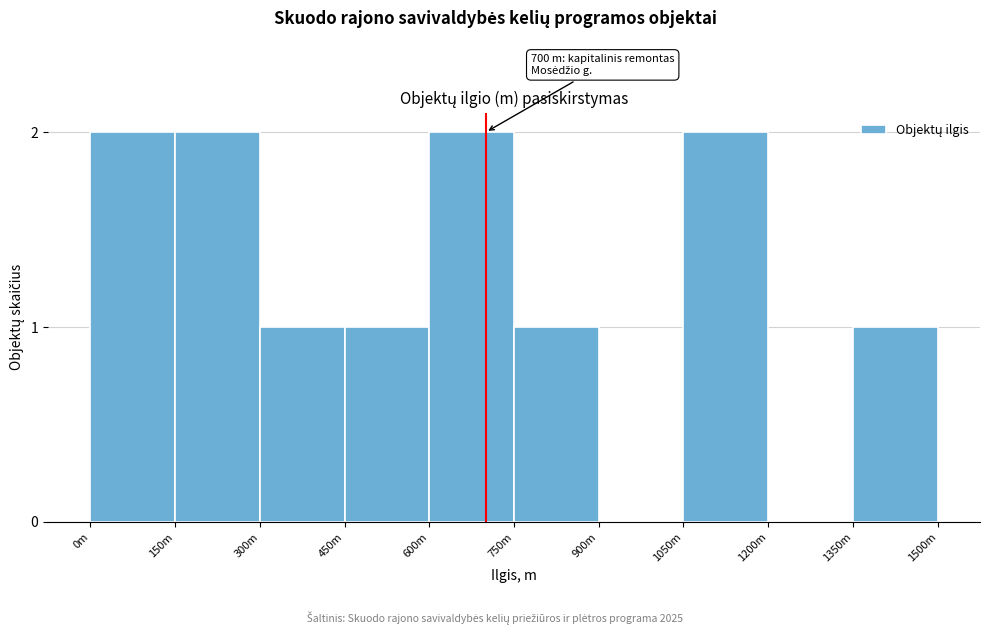

Reading right to left, extract all data points from this chart.

1350m=1	1200m=0	1050m=2	900m=0	750m=1	600m=2	450m=1	300m=1	150m=2	0m=2